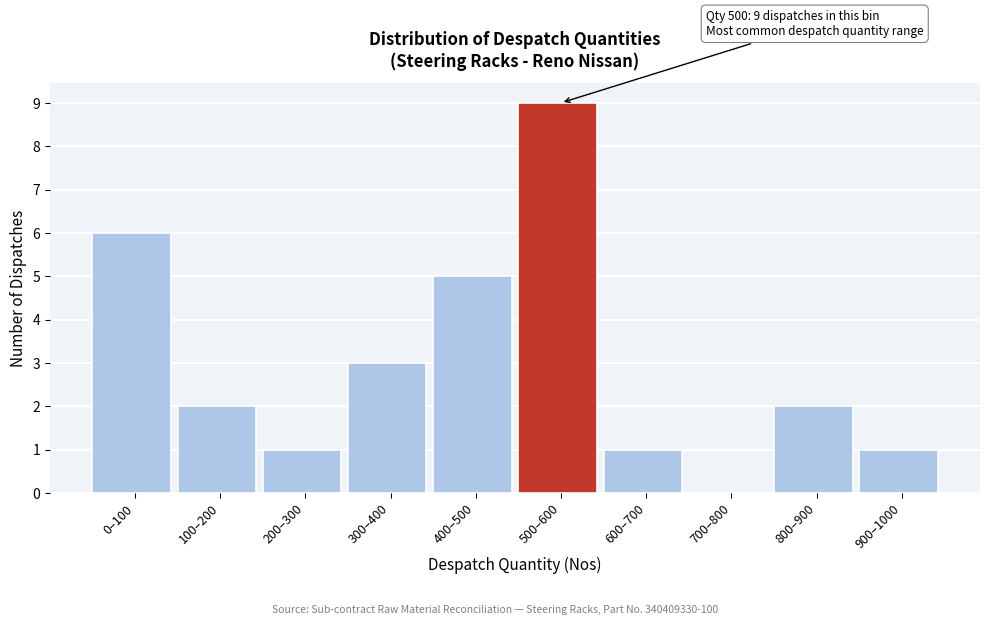

Reading left to right, list all the values displayed in this chart.

0–100=6	100–200=2	200–300=1	300–400=3	400–500=5	500–600=9	600–700=1	700–800=0	800–900=2	900–1000=1